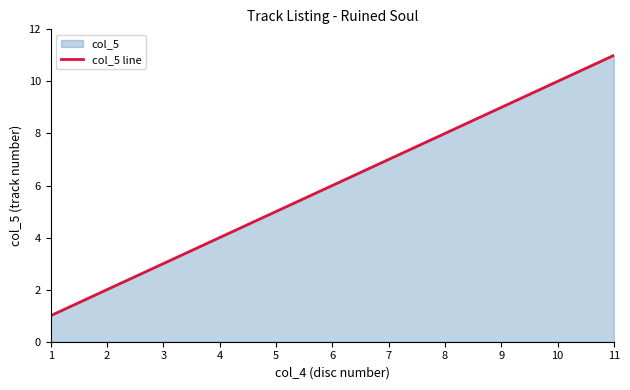

What is the minimum value shown in the chart?

1